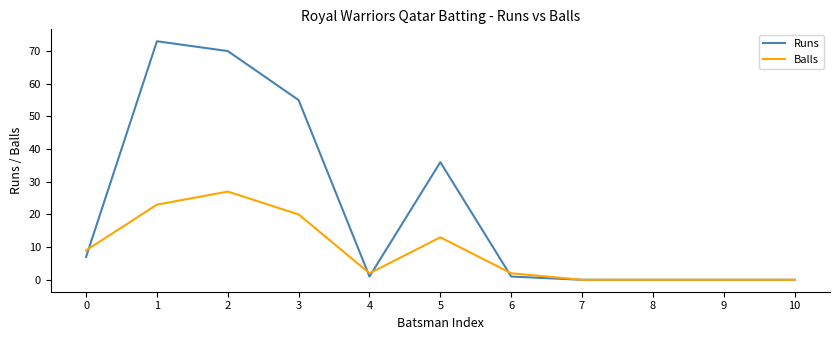

Is the value of Balls at 5 greater than the value of Runs at 7?

Yes